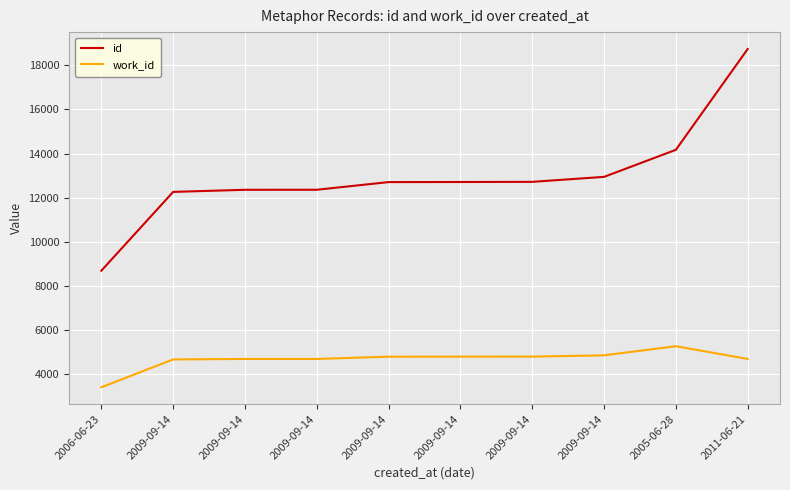

What are all the series names shown in the legend?

id, work_id